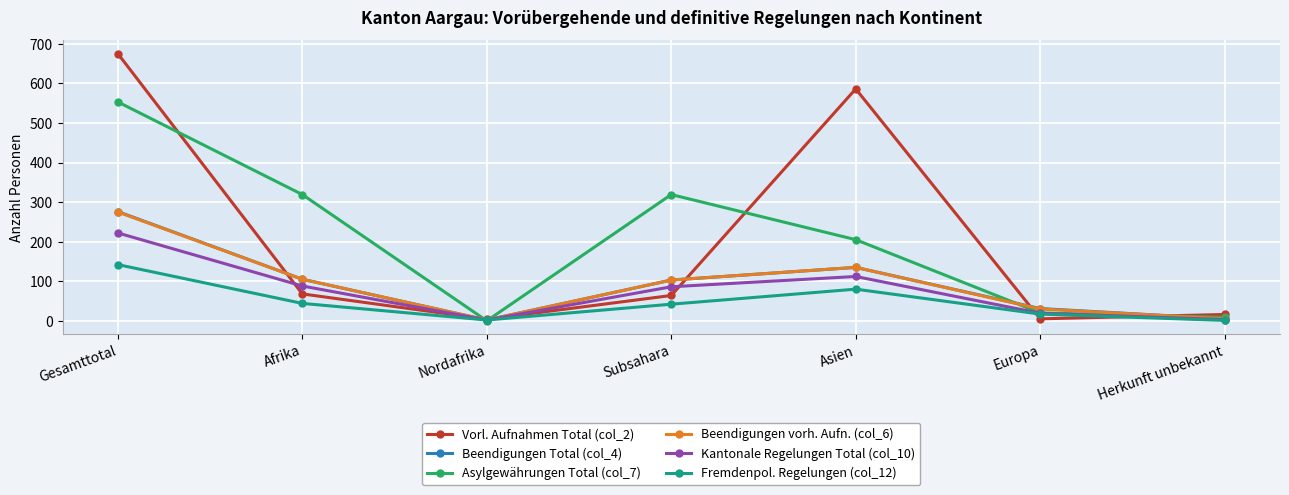

Where is the first local maximum for Vorl. Aufnahmen Total (col_2)?

Asien